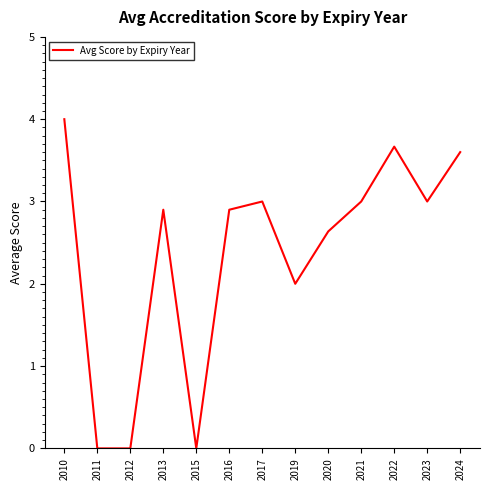

Between 2021 and 2011, which is larger?

2021